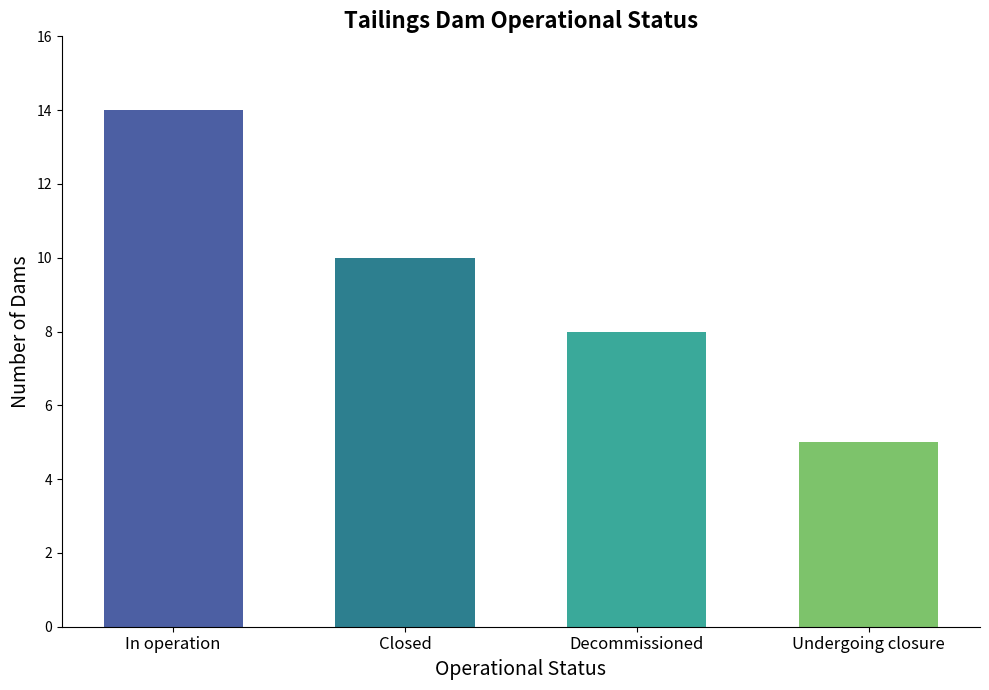

How many series are shown in this chart?

1